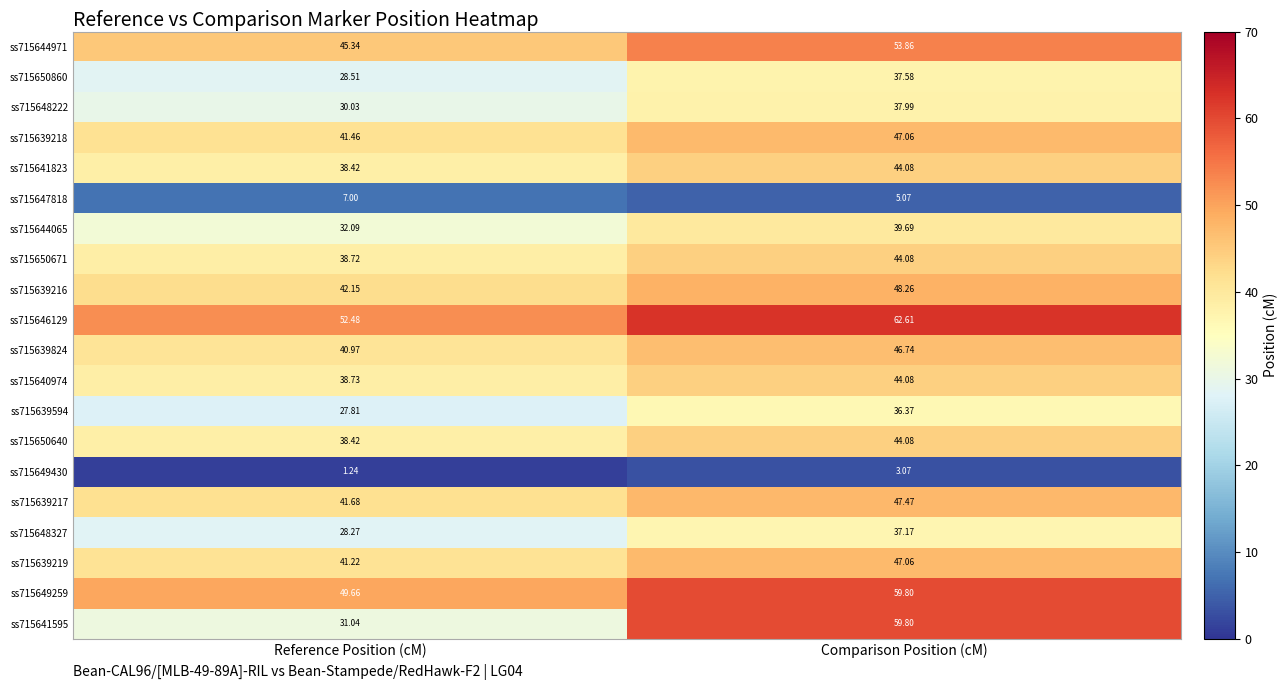

At which label is ss715648327 closest to 32?

Reference Position (cM)